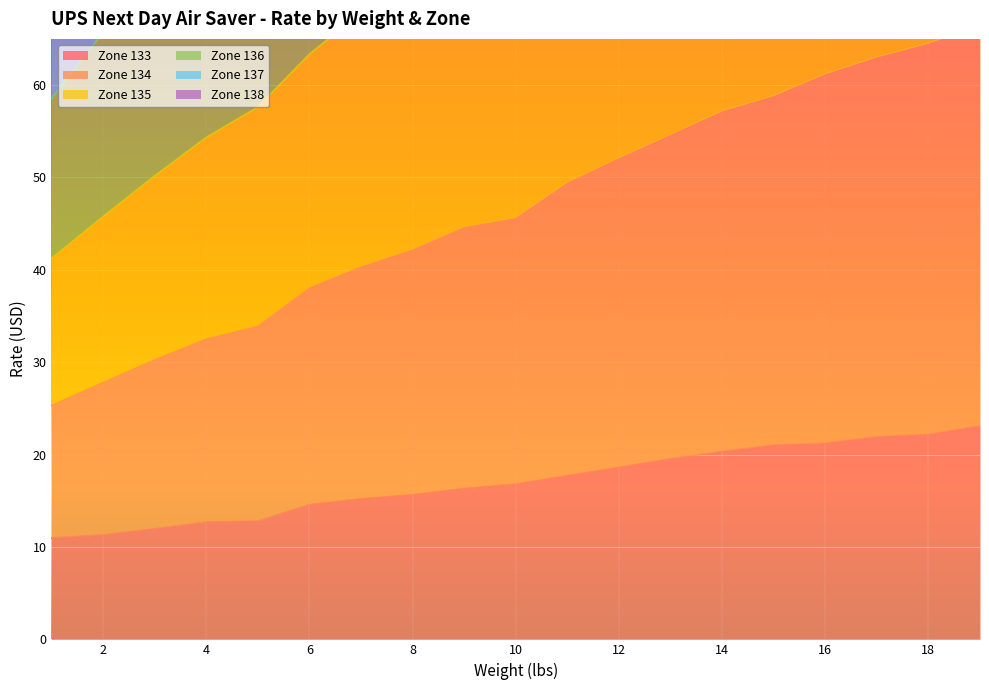

What is the highest value of the Zone 133 series?

23.1